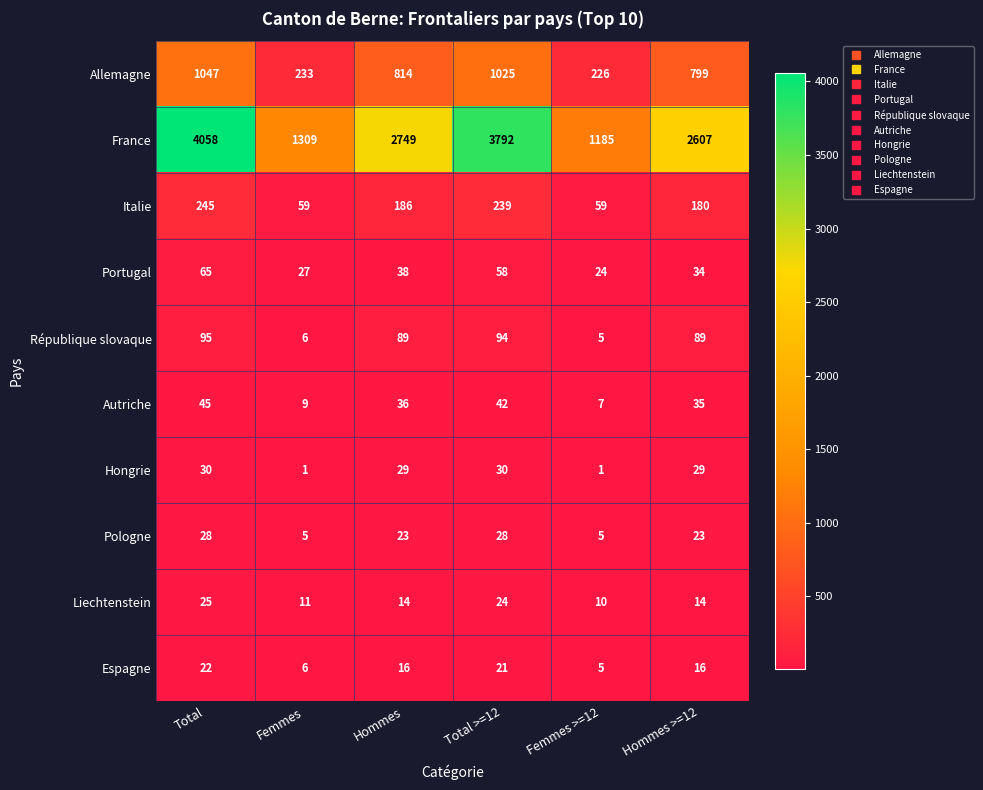

How many values in the République slovaque series are below 89?

2